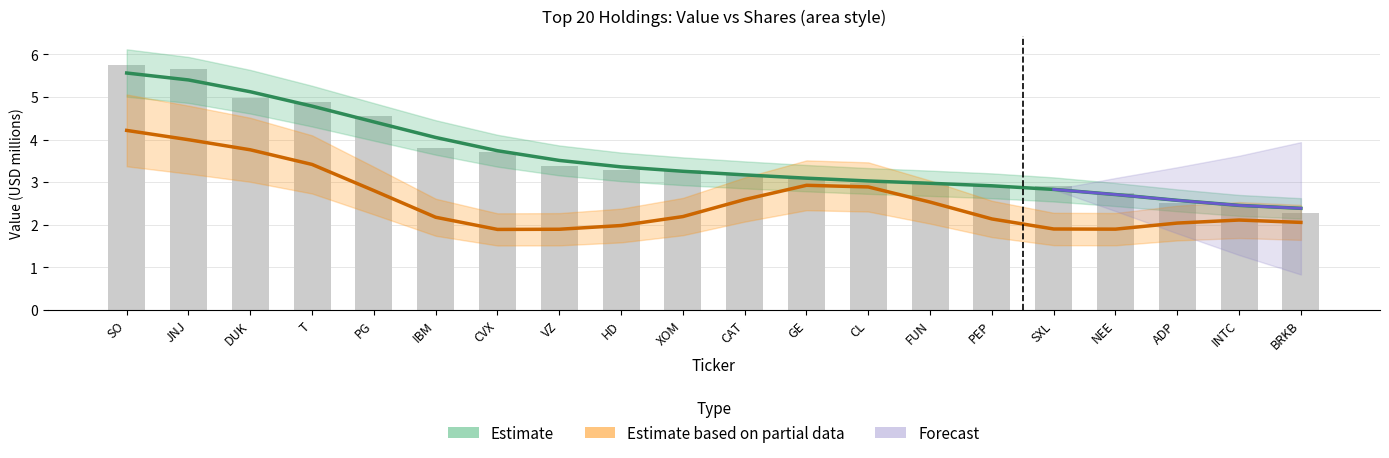

What is the approximate value of Estimate (Value) at DUK?

5.1